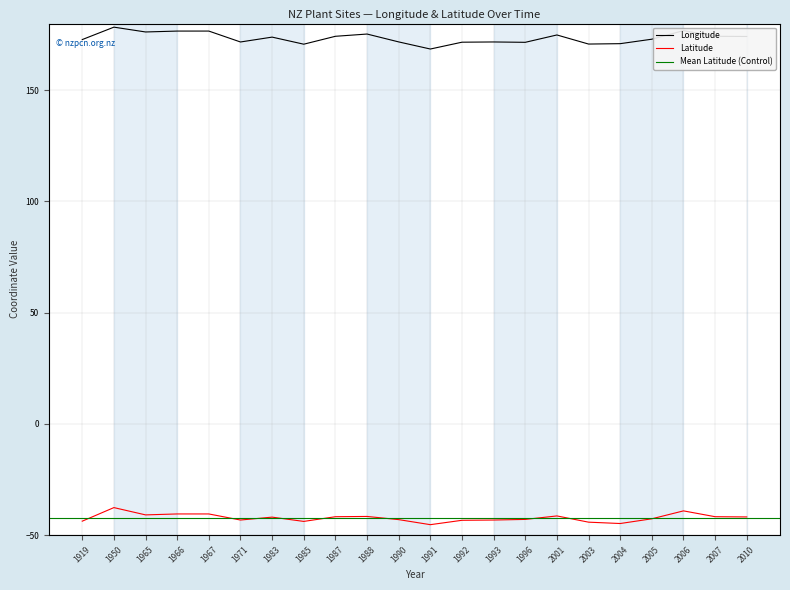

True or false: Longitude and Latitude intersect in this chart.

False